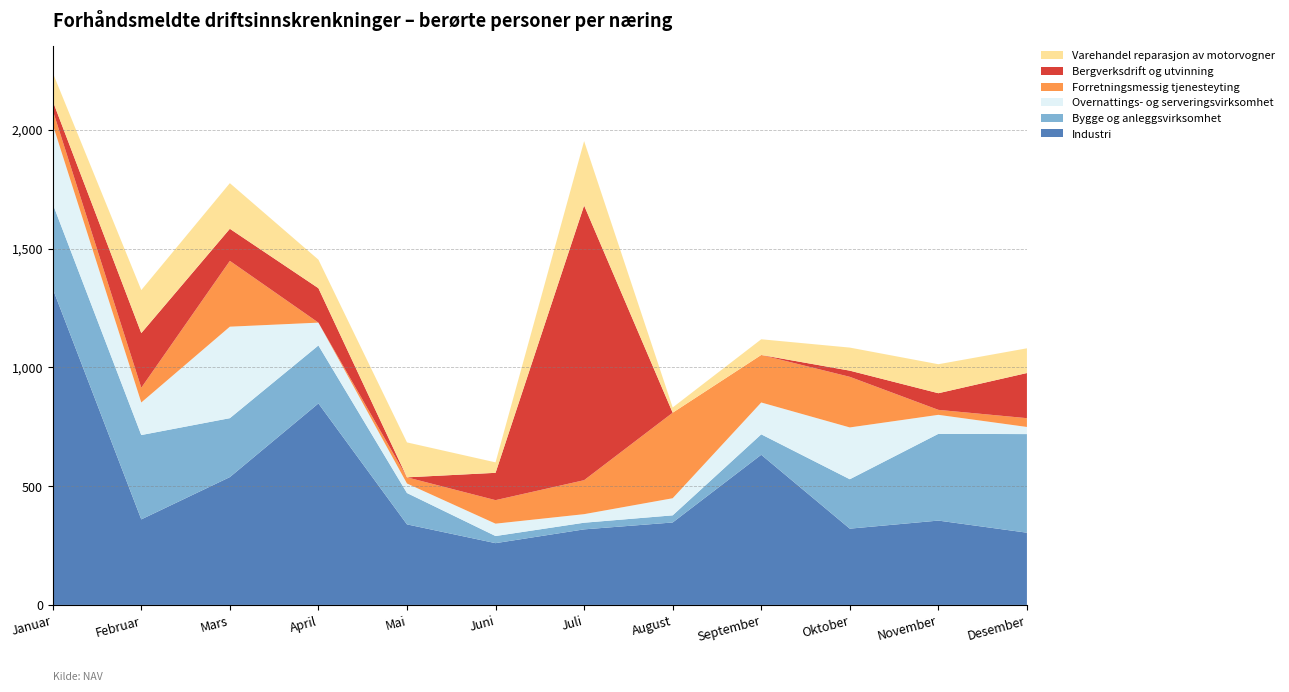

Reading left to right, what are all the values shown in this chart?

Industri: Industri=1331	Bygge og anleggsvirksomhet=360	Overnattings- og serveringsvirksomhet=538	Forretningsmessig tjenesteyting=848	Bergverksdrift og utvinning=339	Helse og sosialtjenester=260	Varehandel reparasjon av motorvogner=318	Transport og lagring=347	Informasjon og kommunikasjon=632	Jordbruk, skogbruk og fiske=321	Faglig, vitenskapelig og teknisk tjenester=355	Private tjenester=304
Bygge og anleggsvirksomhet: Industri=357	Bygge og anleggsvirksomhet=355	Overnattings- og serveringsvirksomhet=248	Forretningsmessig tjenesteyting=244	Bergverksdrift og utvinning=132	Helse og sosialtjenester=30	Varehandel reparasjon av motorvogner=28	Transport og lagring=30	Informasjon og kommunikasjon=86	Jordbruk, skogbruk og fiske=208	Faglig, vitenskapelig og teknisk tjenester=365	Private tjenester=415
Overnattings- og serveringsvirksomhet: Industri=334	Bygge og anleggsvirksomhet=137	Overnattings- og serveringsvirksomhet=385	Forretningsmessig tjenesteyting=96	Bergverksdrift og utvinning=40	Helse og sosialtjenester=52	Varehandel reparasjon av motorvogner=36	Transport og lagring=72	Informasjon og kommunikasjon=134	Jordbruk, skogbruk og fiske=218	Faglig, vitenskapelig og teknisk tjenester=80	Private tjenester=30
Forretningsmessig tjenesteyting: Industri=60	Bygge og anleggsvirksomhet=62	Overnattings- og serveringsvirksomhet=277	Forretningsmessig tjenesteyting=0	Bergverksdrift og utvinning=26	Helse og sosialtjenester=99	Varehandel reparasjon av motorvogner=143	Transport og lagring=360	Informasjon og kommunikasjon=200	Jordbruk, skogbruk og fiske=213	Faglig, vitenskapelig og teknisk tjenester=21	Private tjenester=37
Bergverksdrift og utvinning: Industri=39	Bygge og anleggsvirksomhet=230	Overnattings- og serveringsvirksomhet=135	Forretningsmessig tjenesteyting=145	Bergverksdrift og utvinning=0	Helse og sosialtjenester=115	Varehandel reparasjon av motorvogner=1156	Transport og lagring=0	Informasjon og kommunikasjon=0	Jordbruk, skogbruk og fiske=26	Faglig, vitenskapelig og teknisk tjenester=70	Private tjenester=190
Varehandel reparasjon av motorvogner: Industri=119	Bygge og anleggsvirksomhet=181	Overnattings- og serveringsvirksomhet=192	Forretningsmessig tjenesteyting=120	Bergverksdrift og utvinning=147	Helse og sosialtjenester=44	Varehandel reparasjon av motorvogner=271	Transport og lagring=22	Informasjon og kommunikasjon=66	Jordbruk, skogbruk og fiske=97	Faglig, vitenskapelig og teknisk tjenester=122	Private tjenester=104